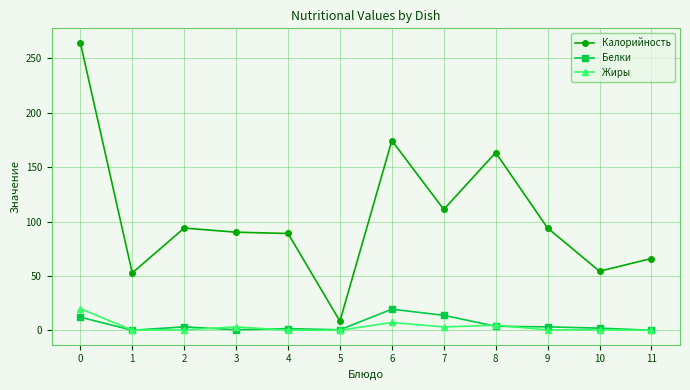

What are all the series names shown in the legend?

Калорийность, Белки, Жиры